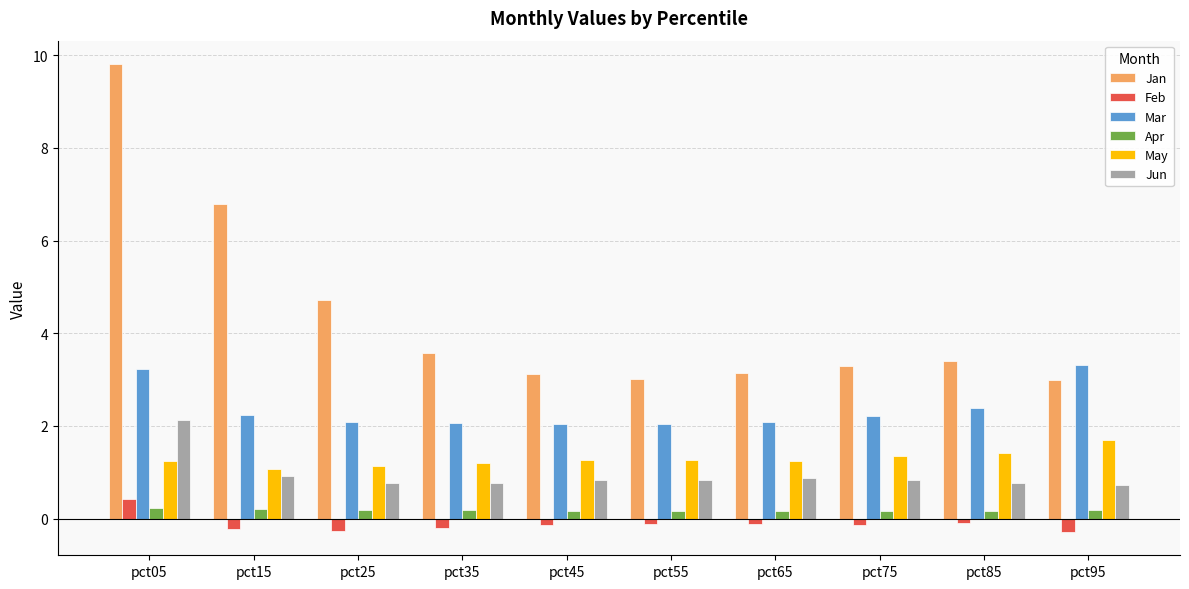

Is it true that Apr equals 0.2 at pct35?

True